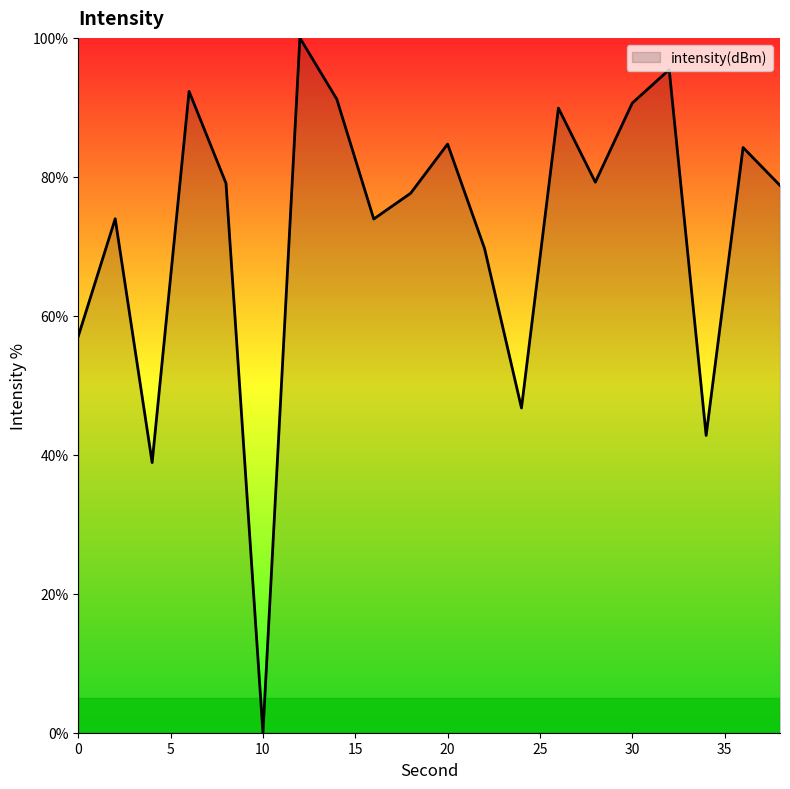

What is the difference between the maximum and minimum values?

100.0